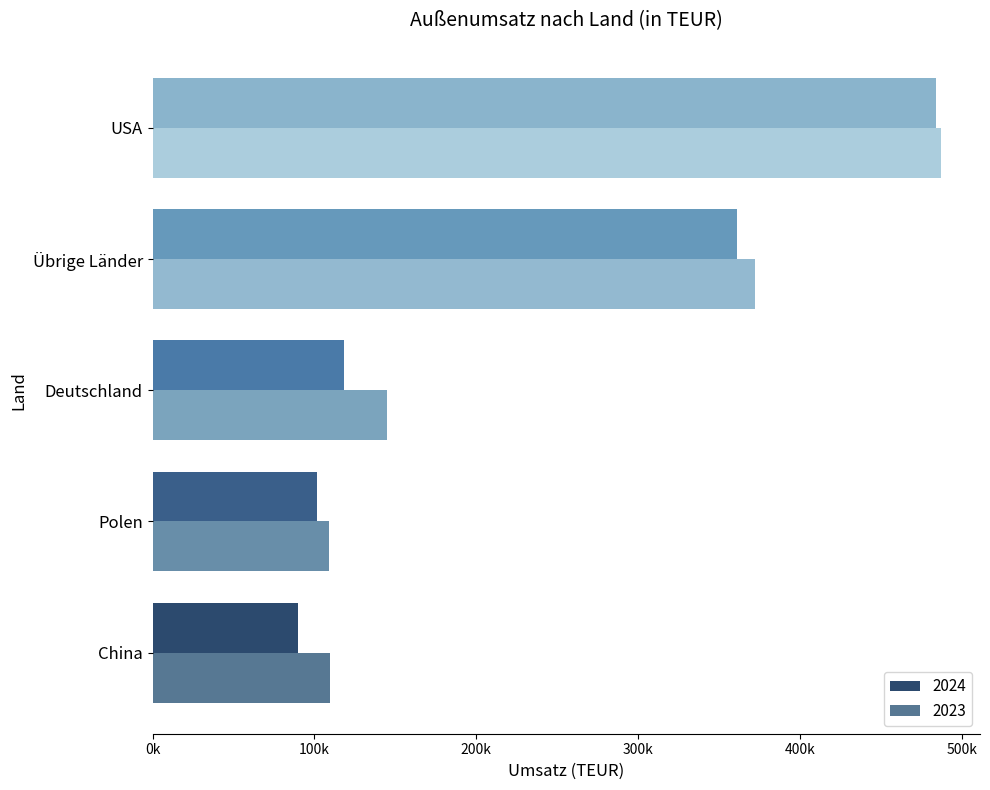

What is the label of the 4th bar from the right?

USA